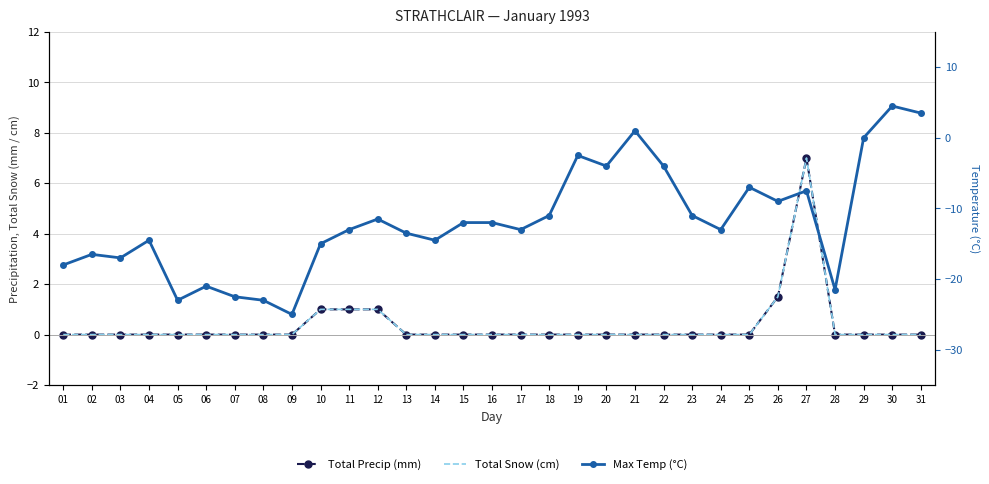

At how many categories does at least one series exceed -24?

31